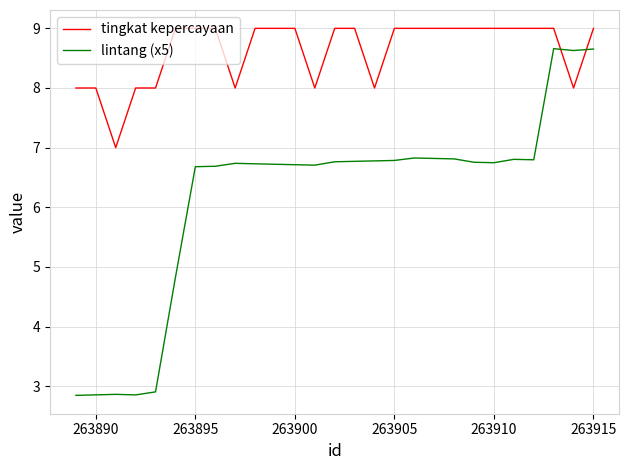

What is the lowest value of the lintang (x5) series?

2.8